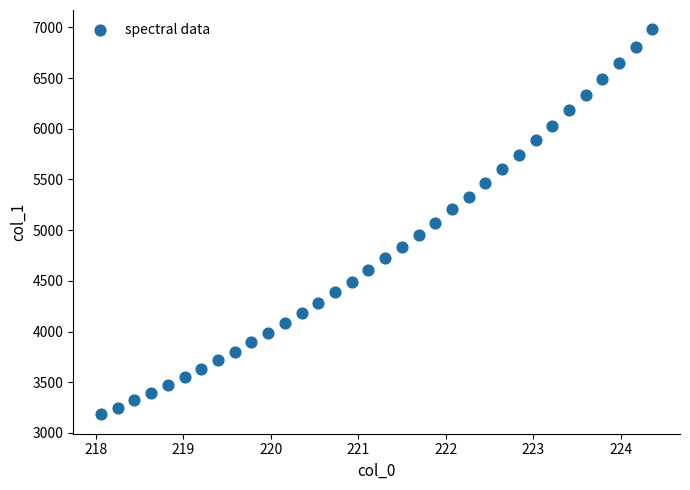

What is the range of Y values (max minus min)?

3799.1